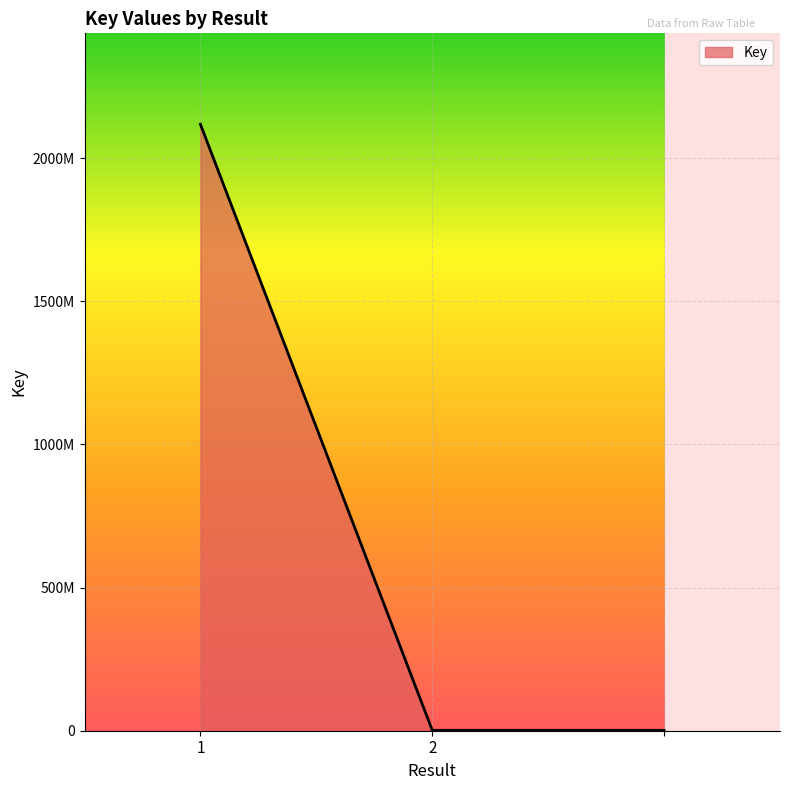

Is this an area chart (filled region under the line)?

Yes